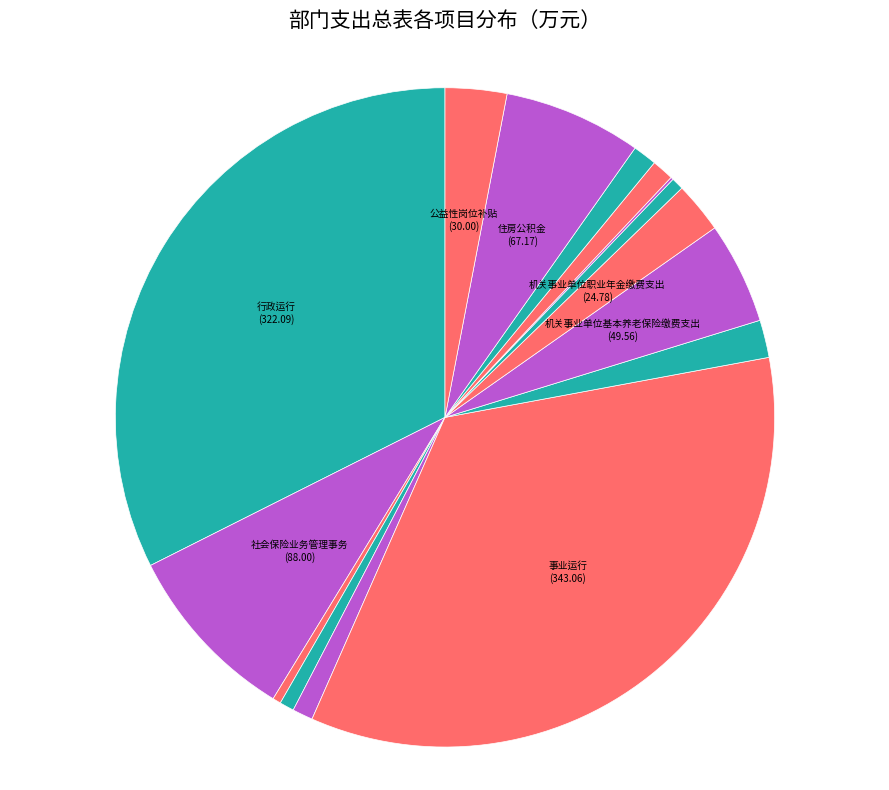

Does any single category account for the majority?

No